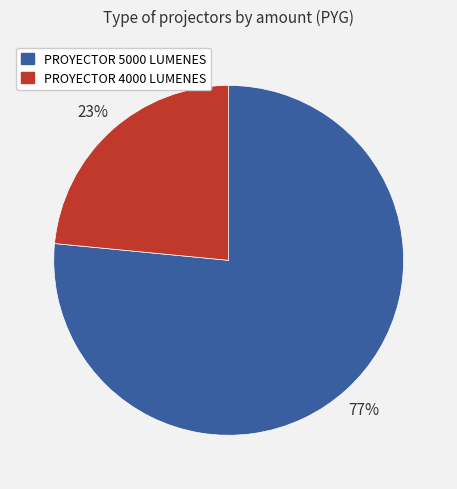

Does any single category account for the majority?

Yes